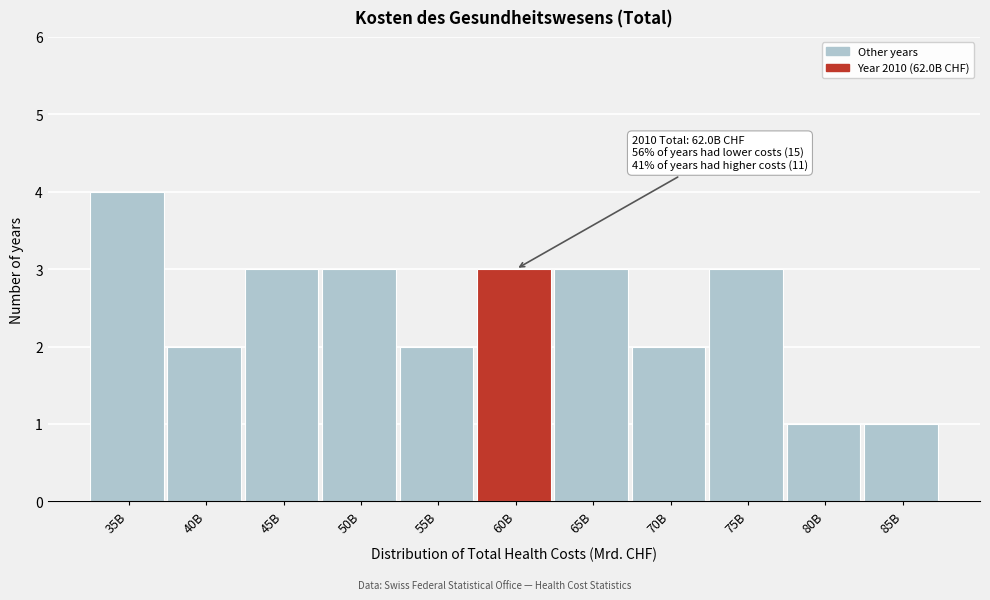

Reading right to left, list all the values displayed in this chart.

1	1	3	2	3	3	2	3	3	2	4